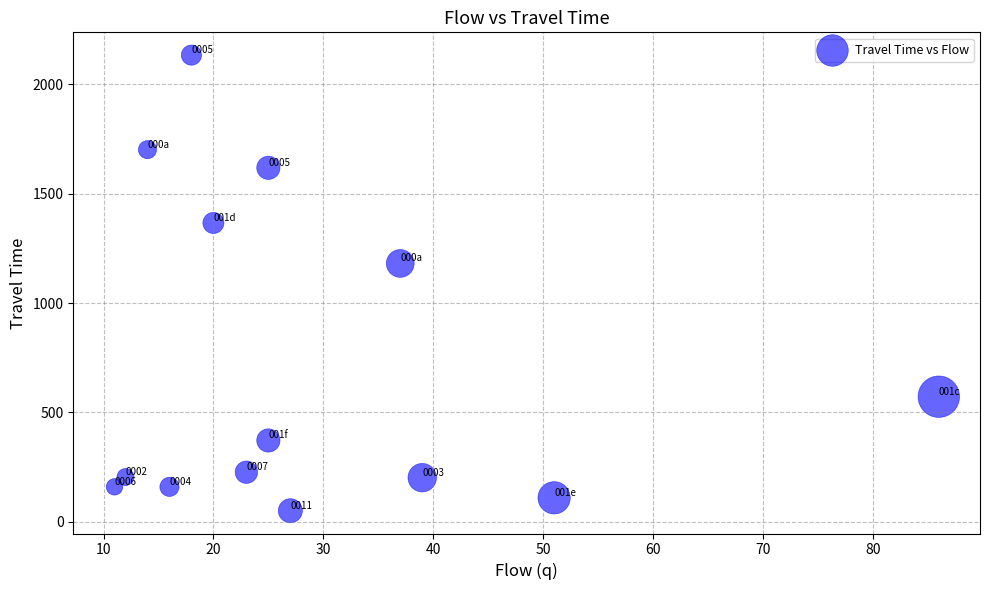

What Y value in the scatter plot is closest to 1092?

1181